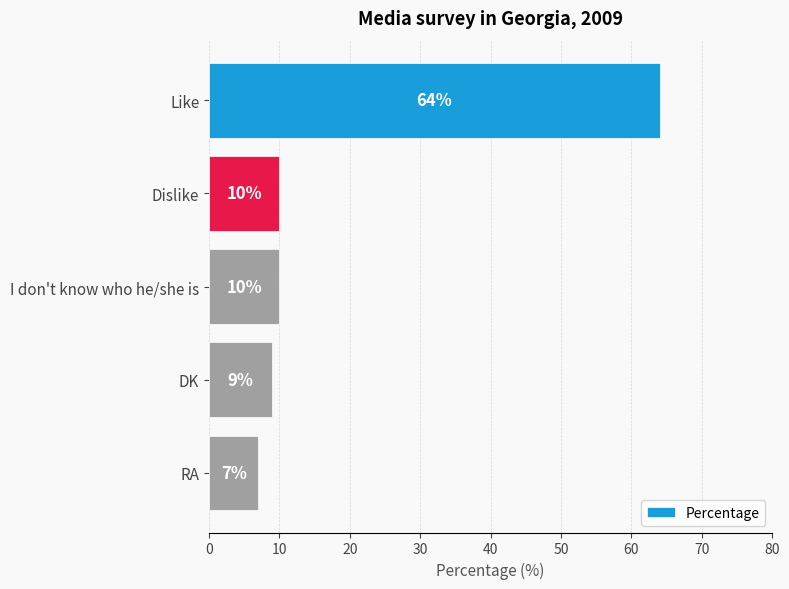

What is the sum of the values at DK and Dislike?

19